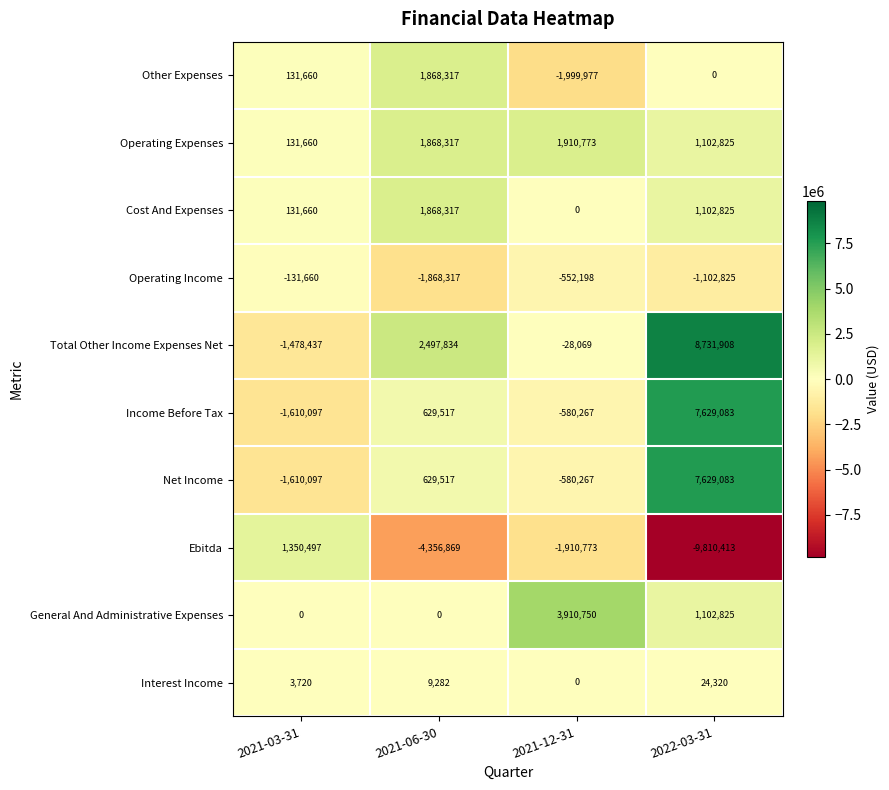

Is it true that Operating Income equals -315589 at 2021-12-31?

False